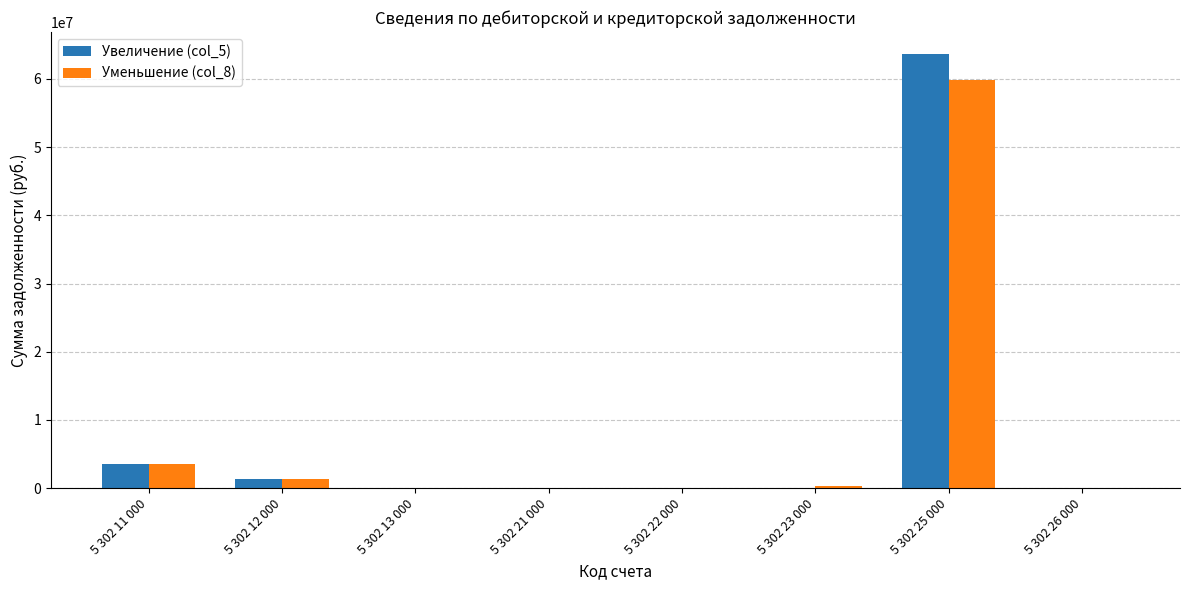

What is the greatest value displayed?

63692306.5